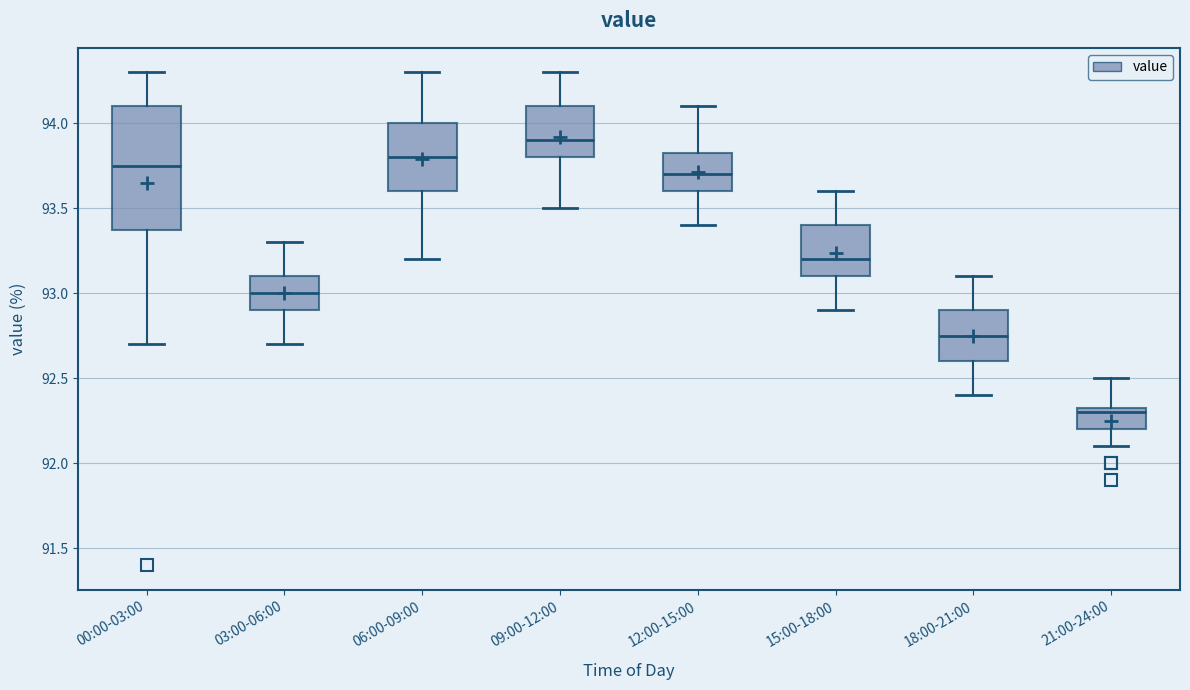

Reading left to right, transcribe this box plot: for each box, give where its median line is, the range the box spans, and where its two whiskers end, as read against the y-axis. The values are not printed on the chart, so give them approximately, as read against the axis.

00:00-03:00: median 93.75, box 93.40 to 94.10, whiskers 92.70 to 94.30
03:00-06:00: median 93.00, box 92.90 to 93.10, whiskers 92.70 to 93.30
06:00-09:00: median 93.80, box 93.60 to 94.00, whiskers 93.20 to 94.30
09:00-12:00: median 93.90, box 93.80 to 94.10, whiskers 93.50 to 94.30
12:00-15:00: median 93.70, box 93.60 to 93.85, whiskers 93.40 to 94.10
15:00-18:00: median 93.20, box 93.10 to 93.40, whiskers 92.90 to 93.60
18:00-21:00: median 92.75, box 92.60 to 92.90, whiskers 92.40 to 93.10
21:00-24:00: median 92.30, box 92.20 to 92.35, whiskers 92.10 to 92.50